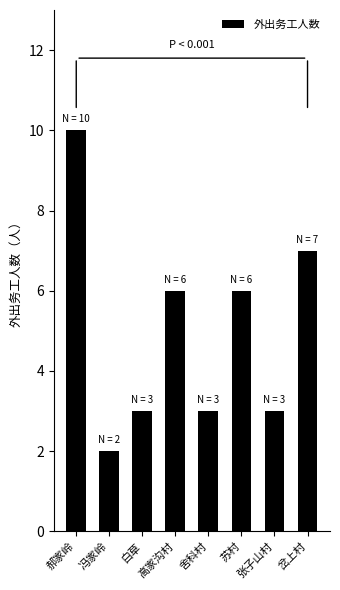

What position from the right is 张子山村?

2